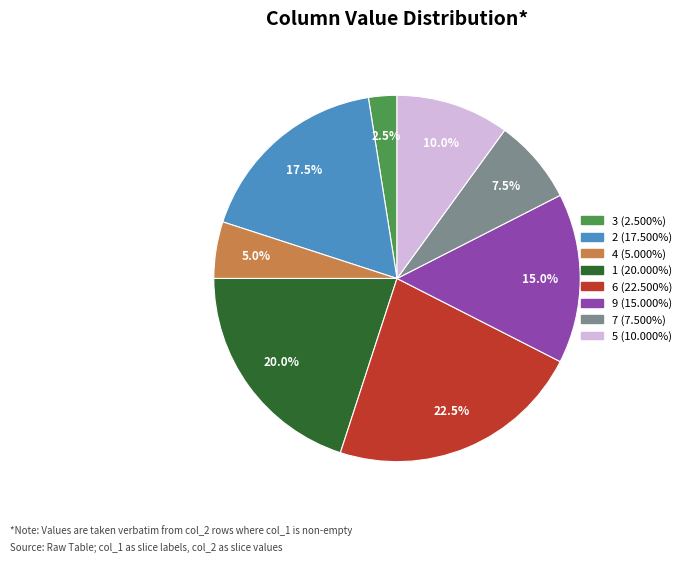

To the nearest percent, what is the combined percentage of 4 and 1?

25%